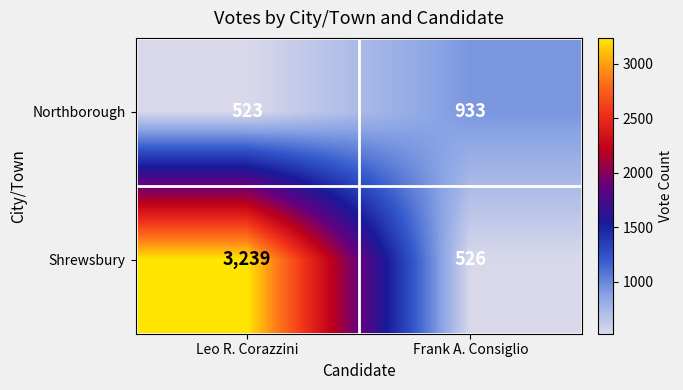

What is the sum of all Shrewsbury values?

3765